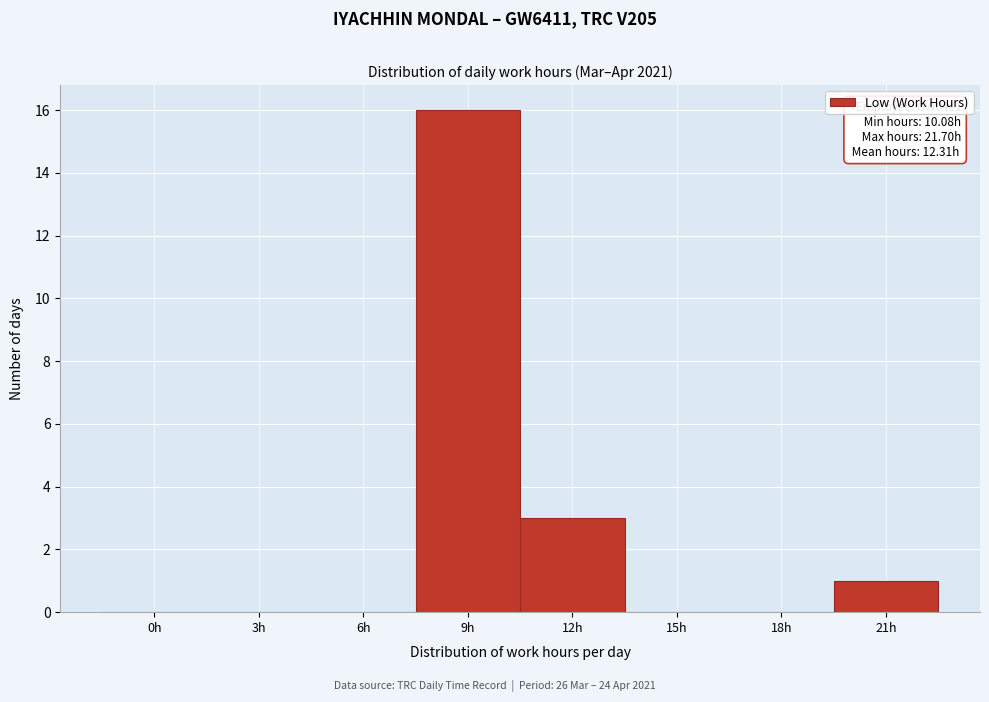

Reading right to left, what are all the values shown in this chart?

21h=1	18h=0	15h=0	12h=3	9h=16	6h=0	3h=0	0h=0